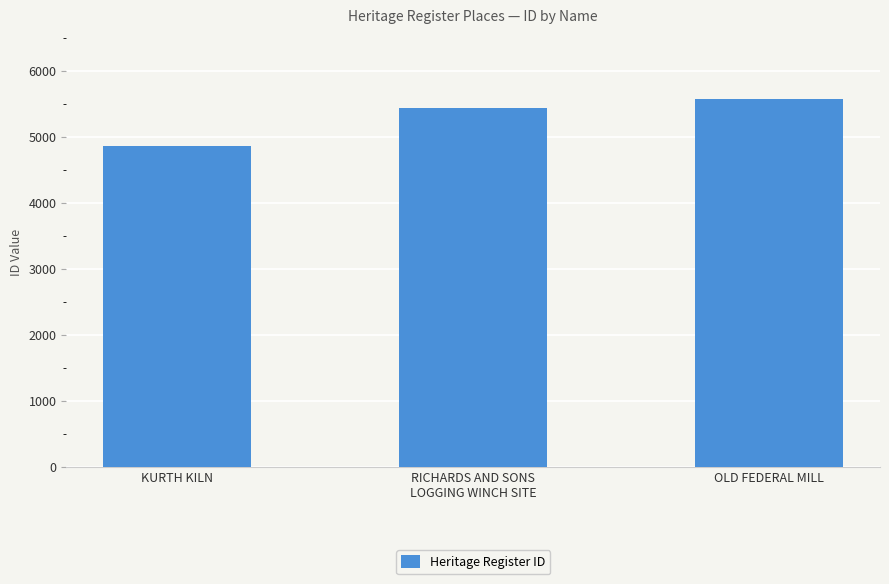

What is the difference between the maximum and minimum values?

713